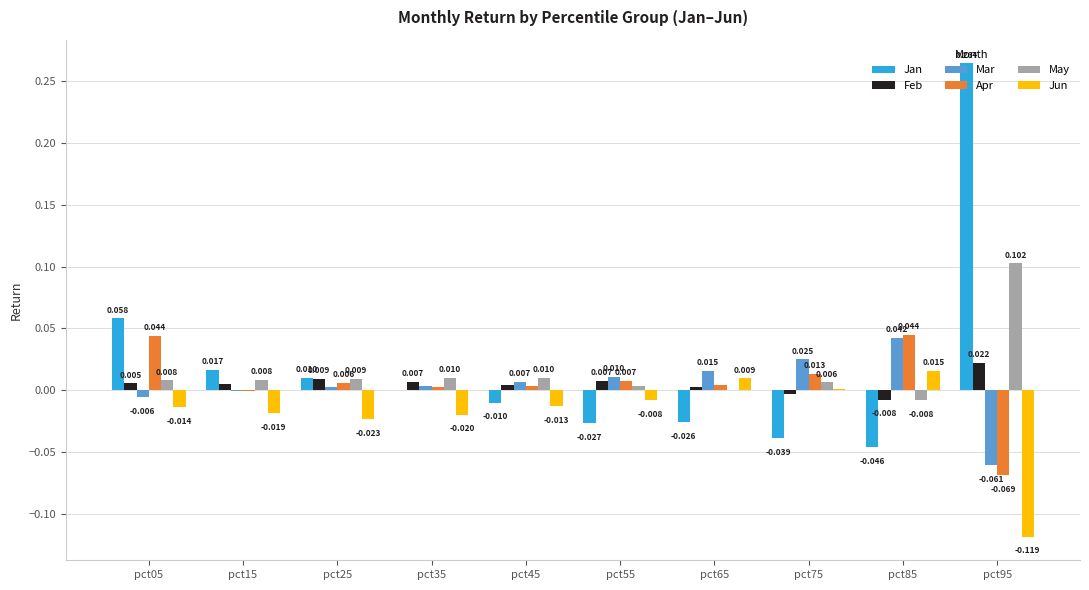

Between pct25 and pct75, which series saw the biggest shift?

Jan